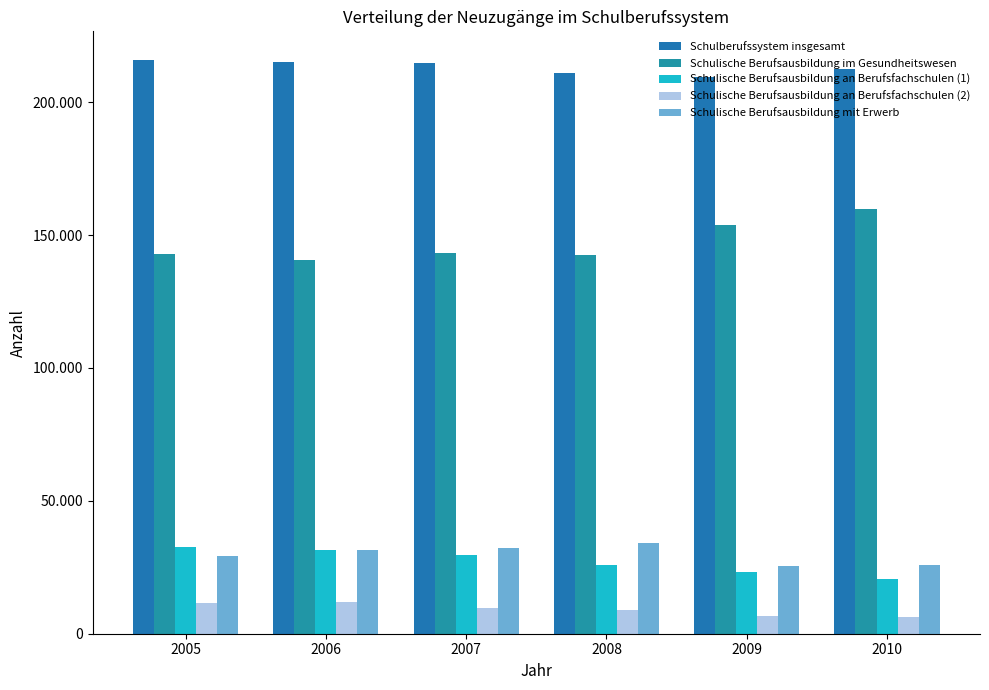

What are all the series names shown in the legend?

Schulberufssystem insgesamt, Schulische Berufsausbildung im Gesundheitswesen, Schulische Berufsausbildung an Berufsfachschulen (1), Schulische Berufsausbildung an Berufsfachschulen (2), Schulische Berufsausbildung mit Erwerb